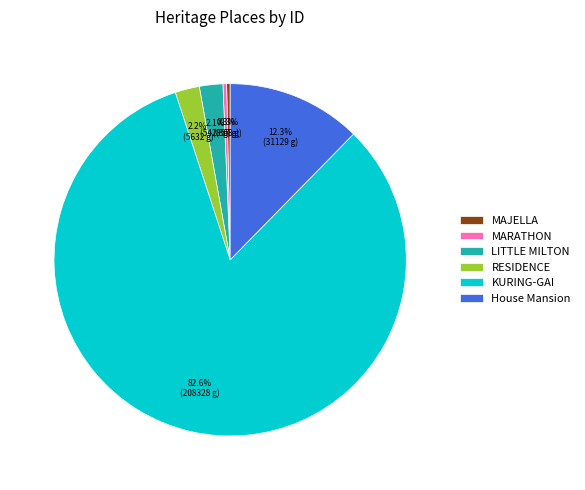

What percentage is the House Mansion slice, to the nearest percent?

12%